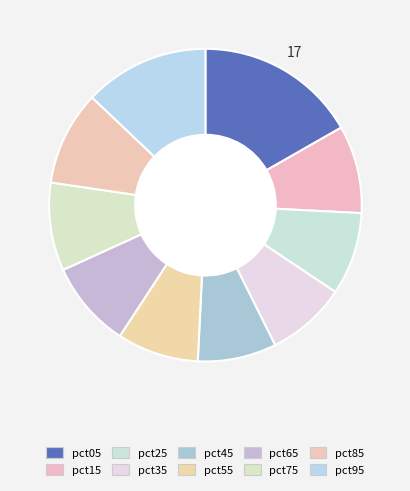

Combined, what portion of the pie is pct35 and pct45?

16.4%